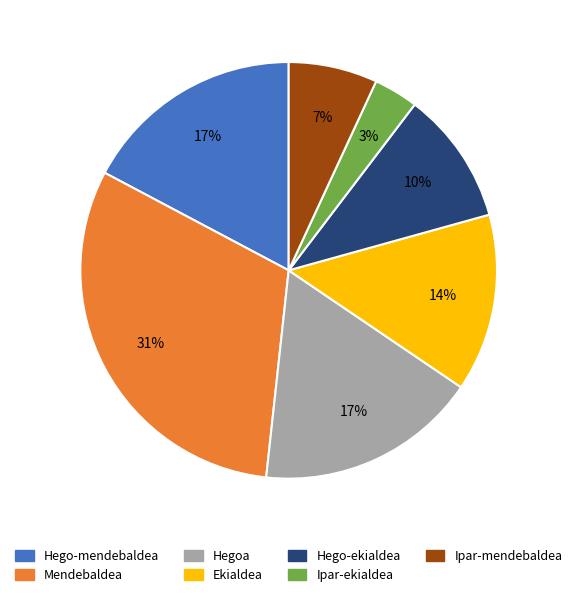

Between Ekialdea and Ipar-mendebaldea, which is larger?

Ekialdea